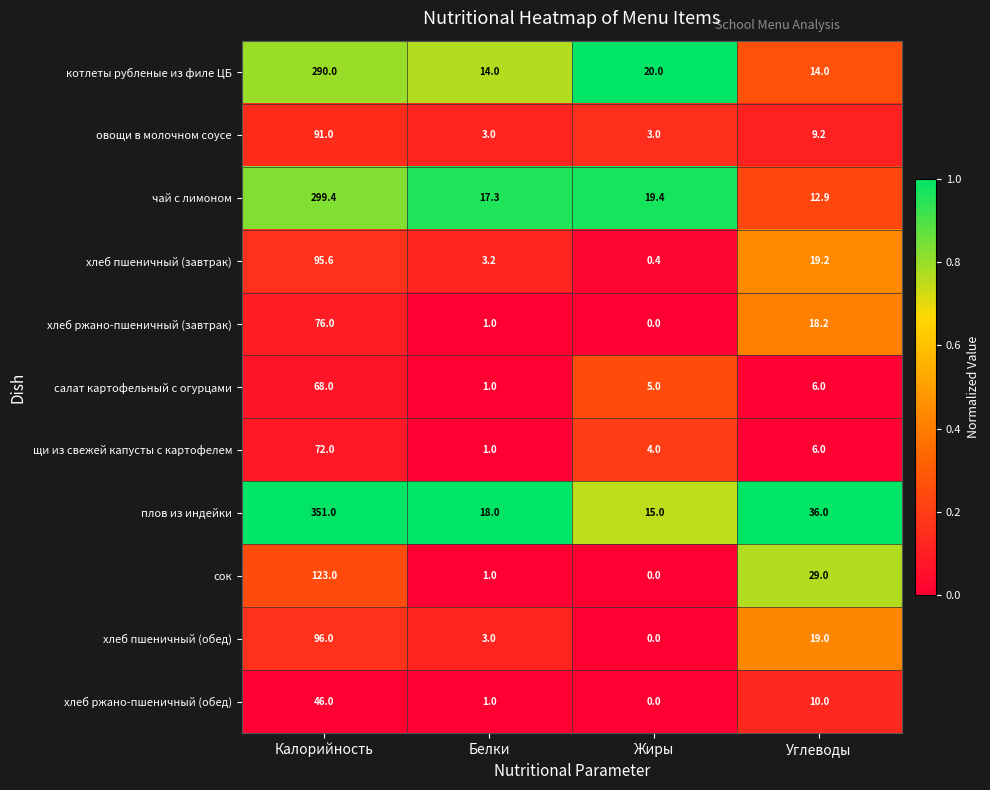

What is the spread (max minus min) of values at Жиры?

20.0